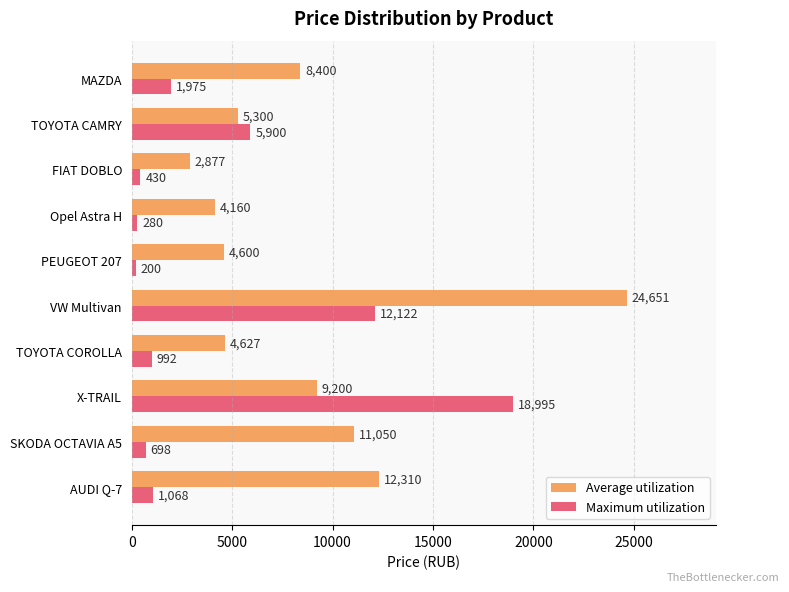

What is the total value across all series at MAZDA?

10375.0